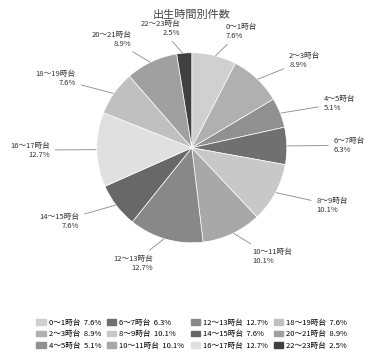

How many segments does this pie chart have?

12